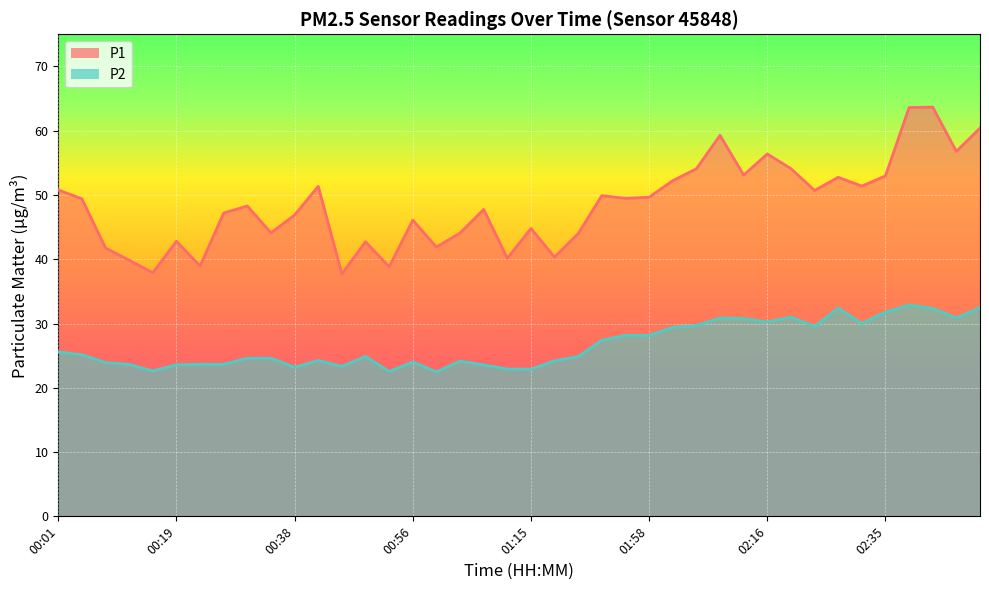

At which category does P2 reach its first local valley?

00:16